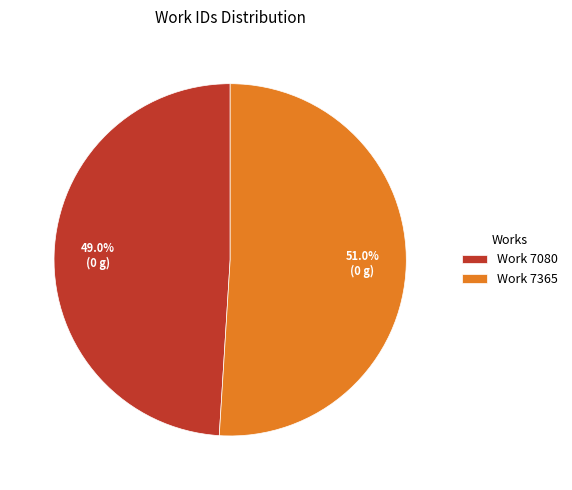

Rank the categories by value from lowest to highest.

Work 7080, Work 7365